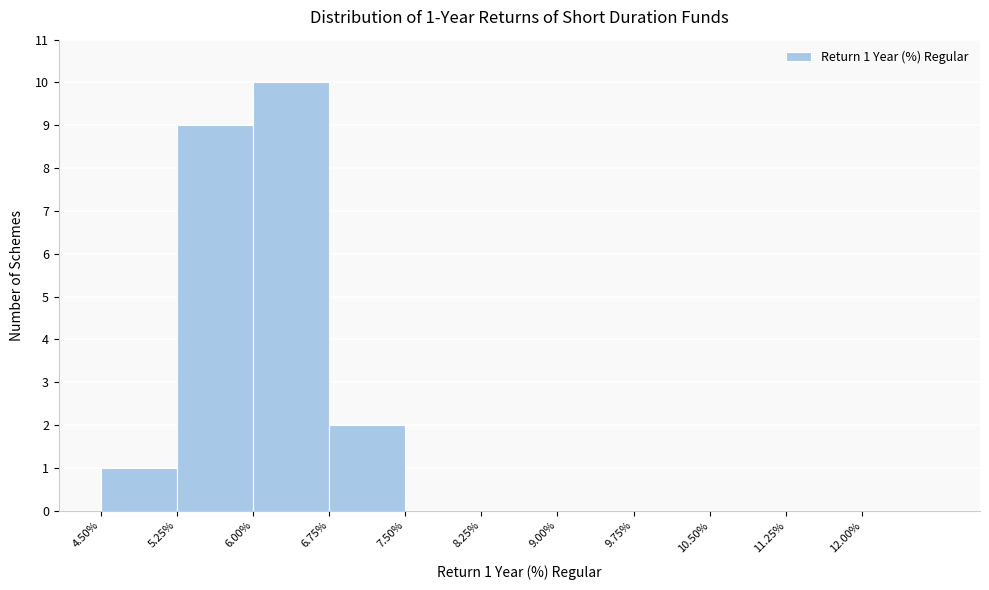

Which range on the x-axis has the tallest bar?

6.00 to 6.75